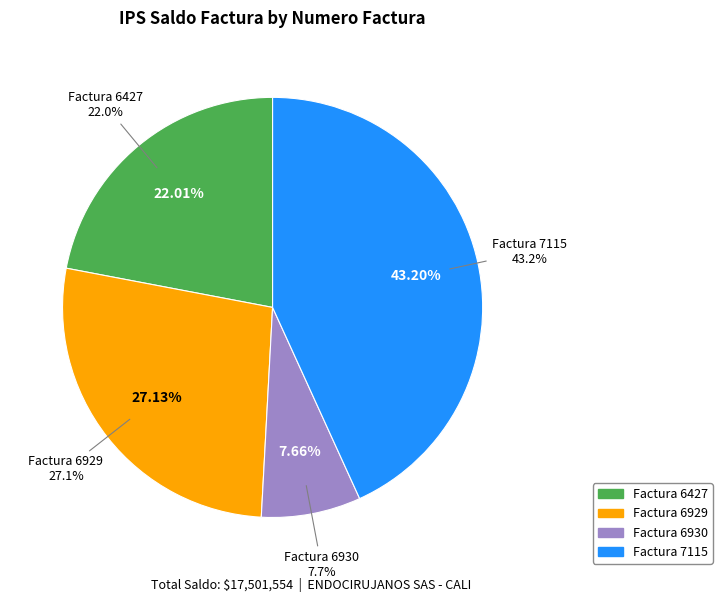

Is it true that 6427 is 32% of the pie?

False